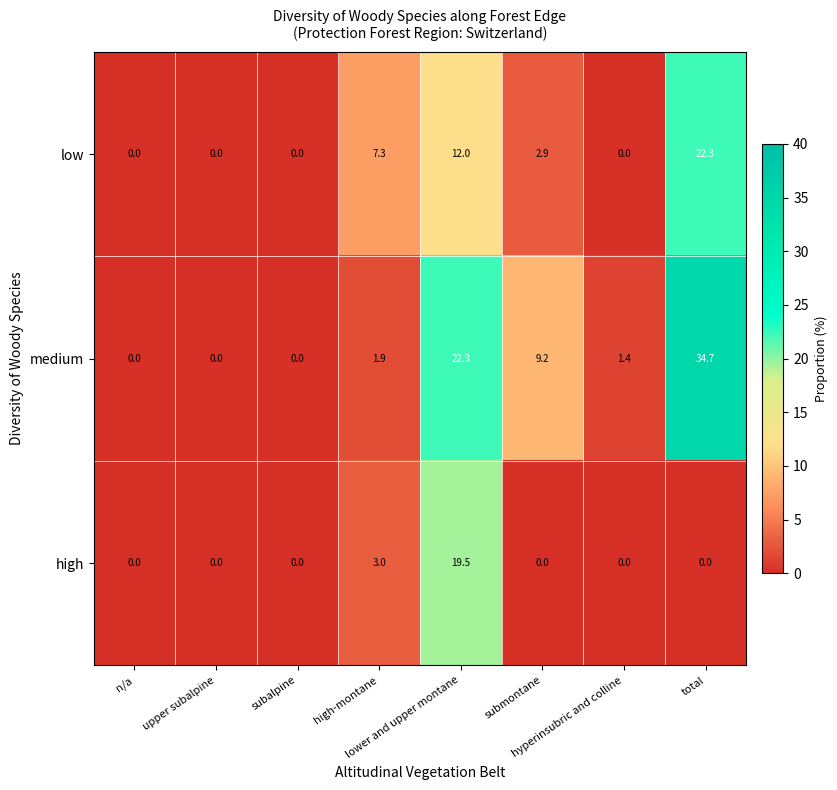

List the series in order of their peak value, lowest first.

high, low, medium